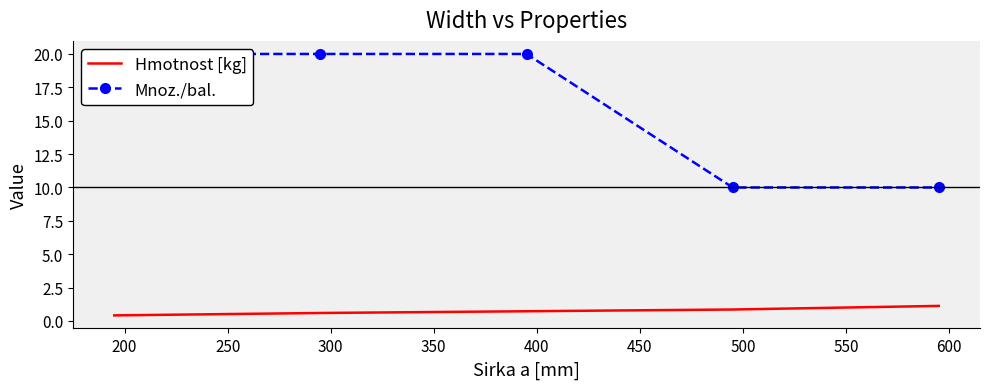

What is the maximum value for Hmotnost [kg]?

1.1